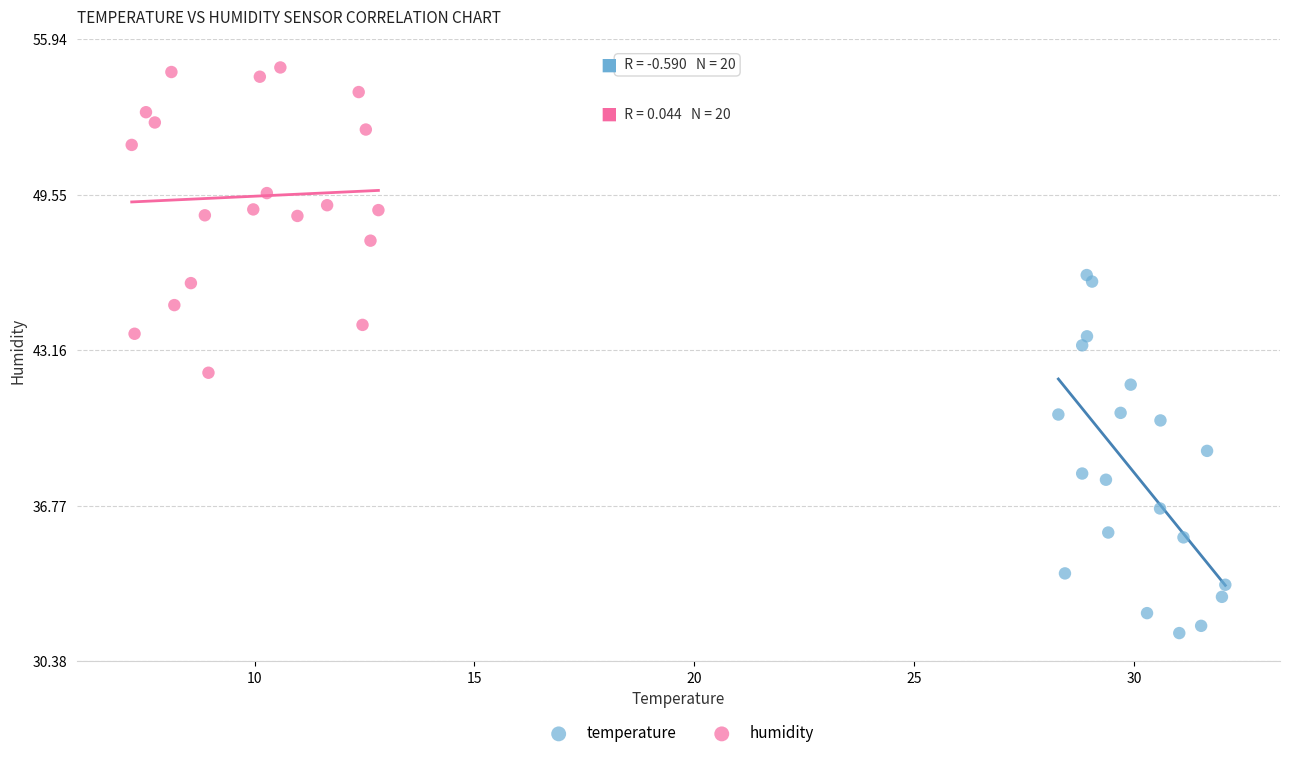

Which series has the largest Y range (max minus min)?

temperature